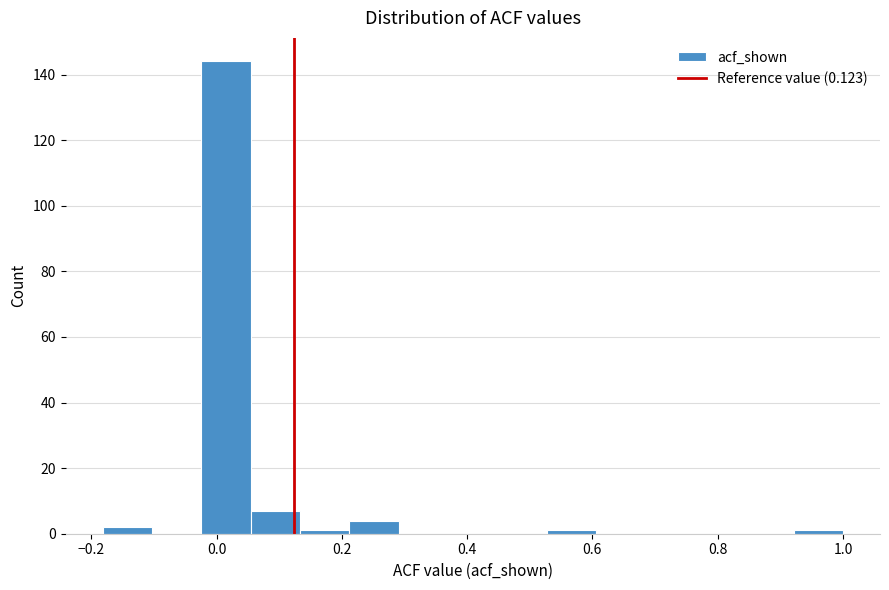

Around what value on the x-axis is the tallest bar? Give the approximate position of its centre, as read against the axis.

0.02